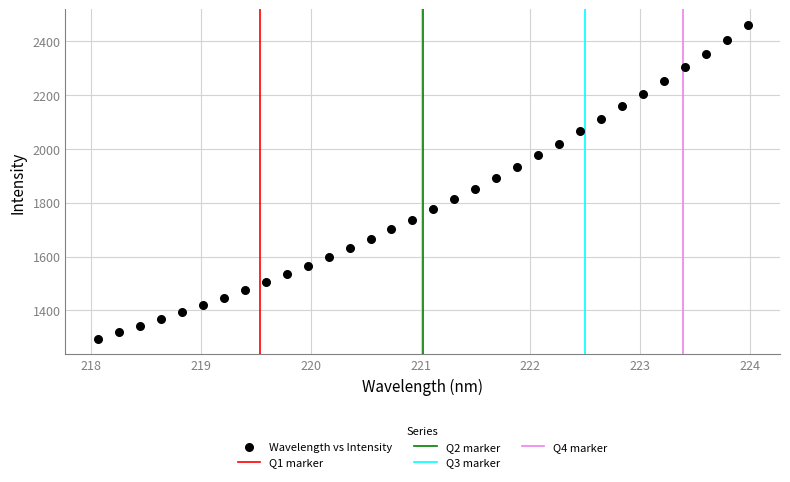

What is the range of X values (max minus min)?

5.9